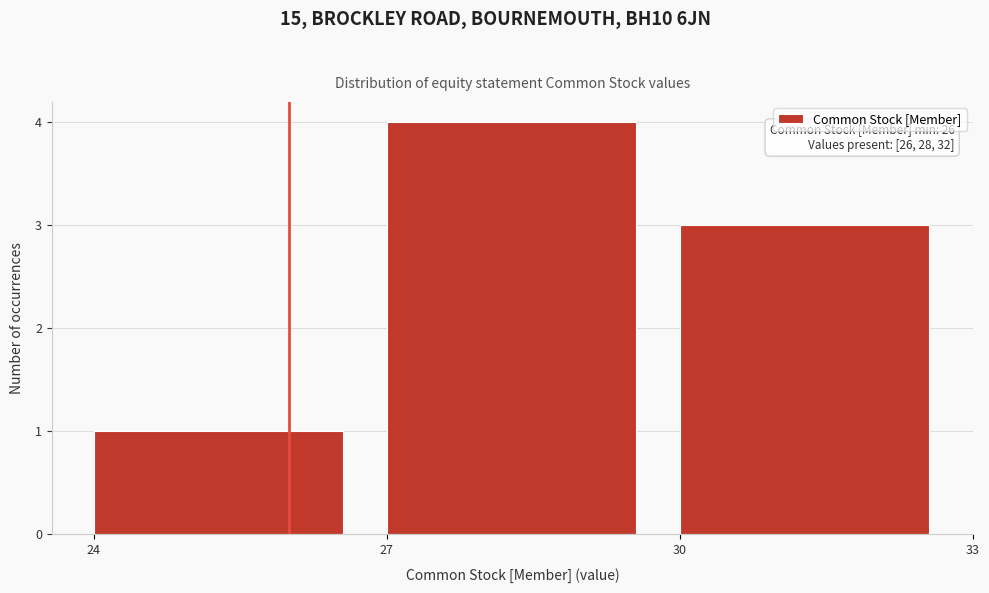

Which range on the x-axis has the tallest bar?

27 to 30